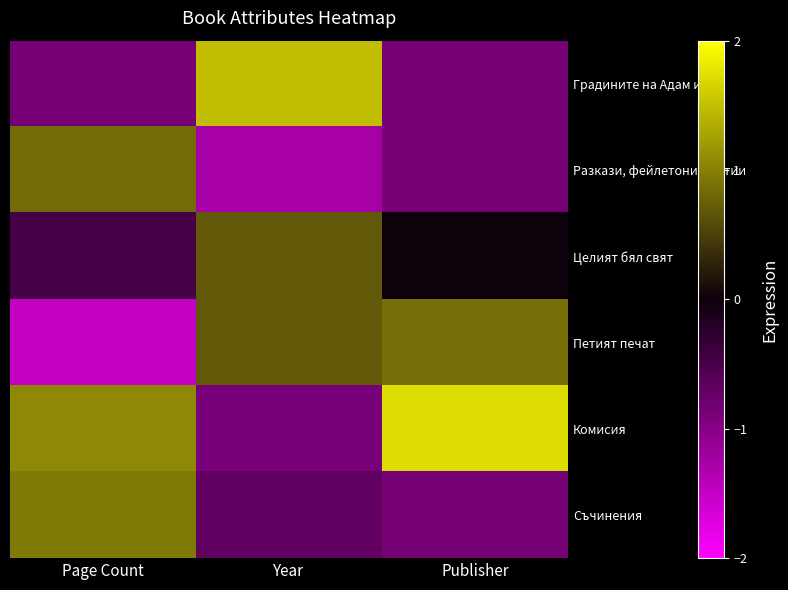

How many data points does each series have?

3